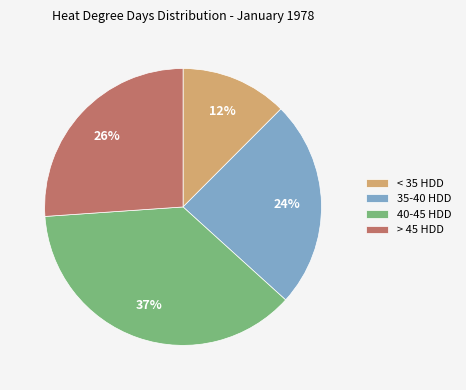

Is it true that < 35 HDD is 20% of the pie?

False